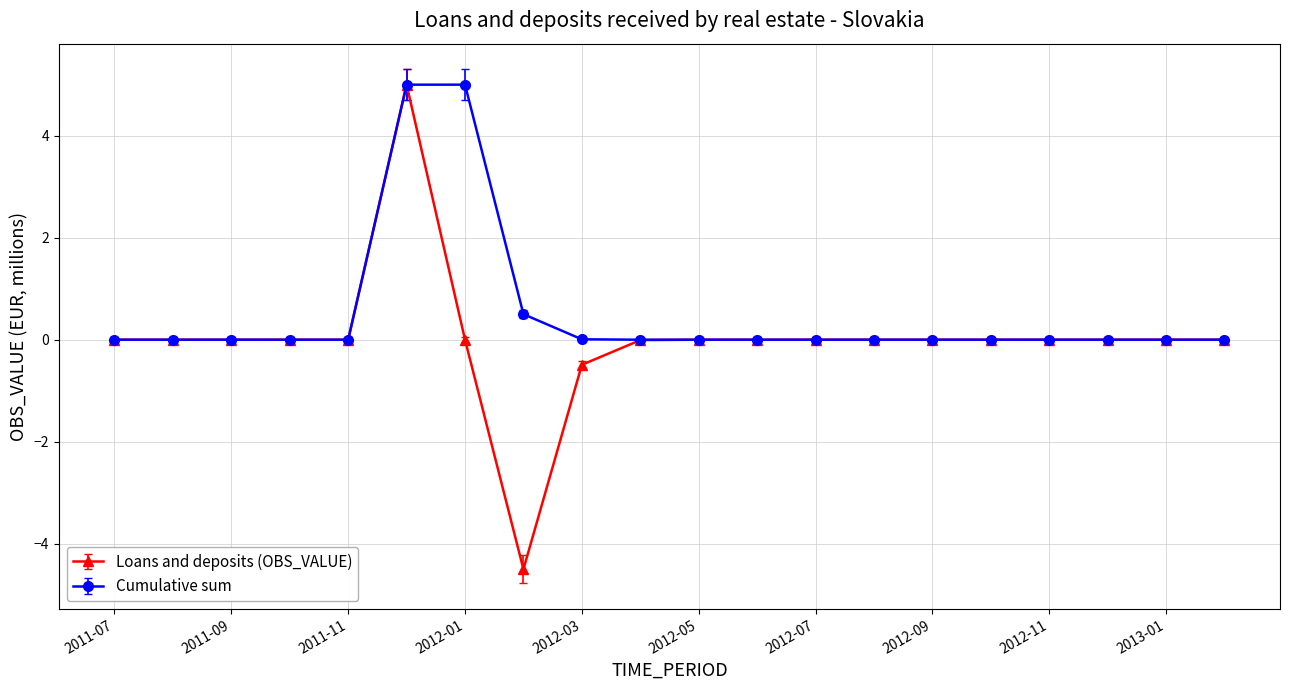

Rank the series by their average value, from lowest to highest.

Loans and deposits (OBS_VALUE), Cumulative sum